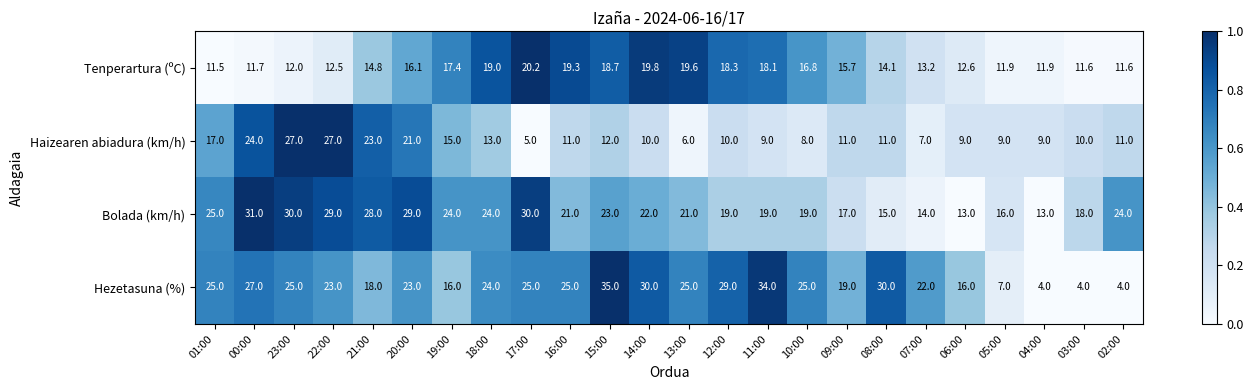

Rank the series by their maximum value, from highest to lowest.

Hezetasuna (%), Bolada (km/h), Haizearen abiadura (km/h), Tenperartura (ºC)